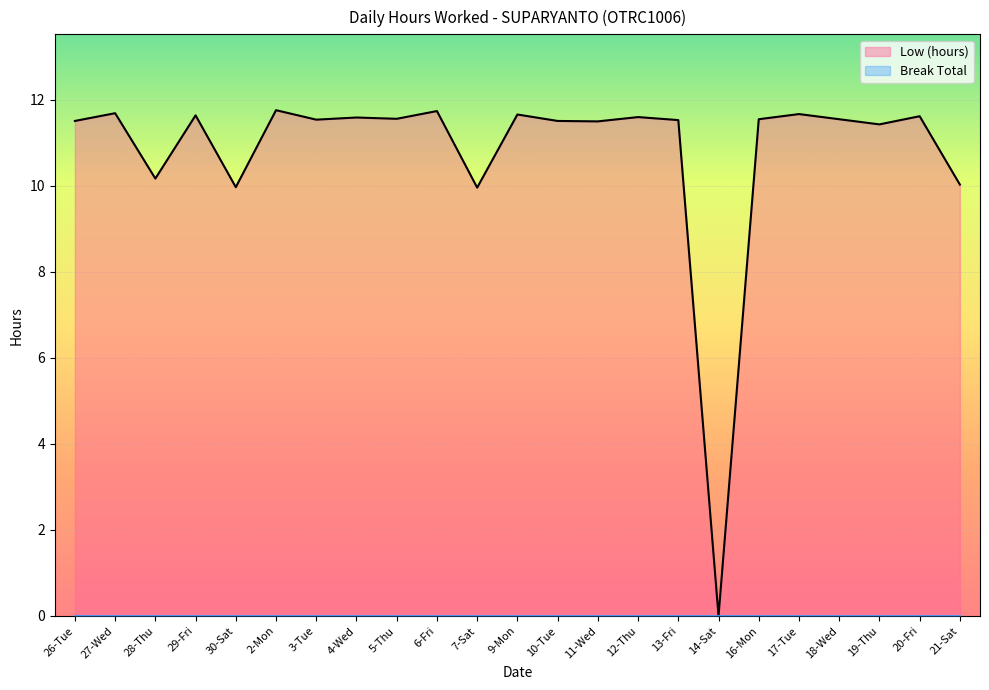

True or false: Low (hours) and Break Total intersect in this chart.

False